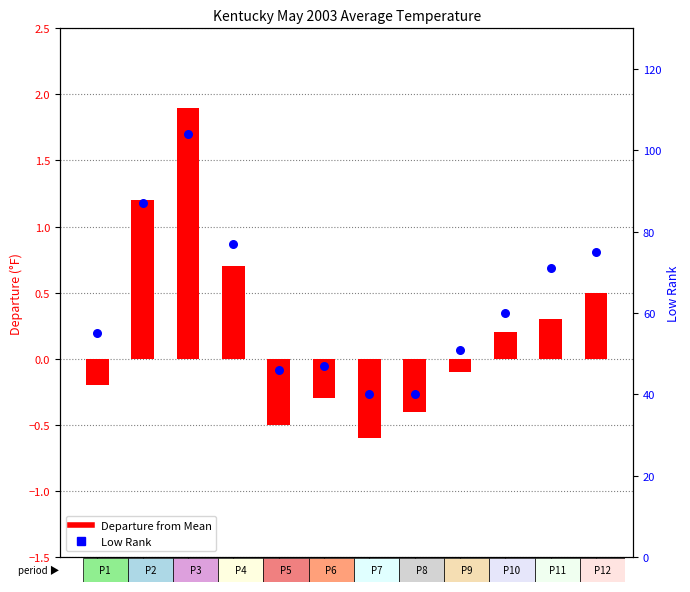

Which series contains the highest Y value?

Low Rank